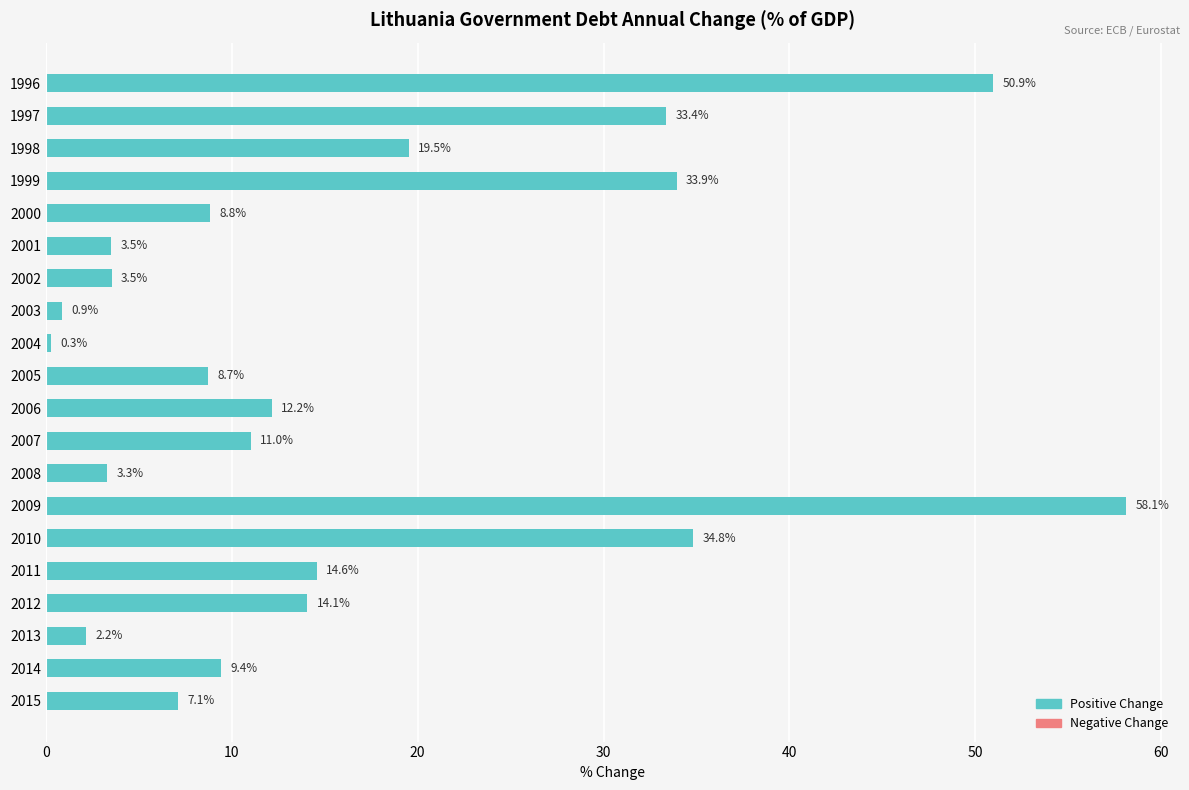

Reading top to bottom, extract all data points from this chart.

50.9	33.4	19.5	33.9	8.8	3.5	3.5	0.9	0.3	8.7	12.2	11.0	3.3	58.1	34.8	14.6	14.1	2.2	9.4	7.1